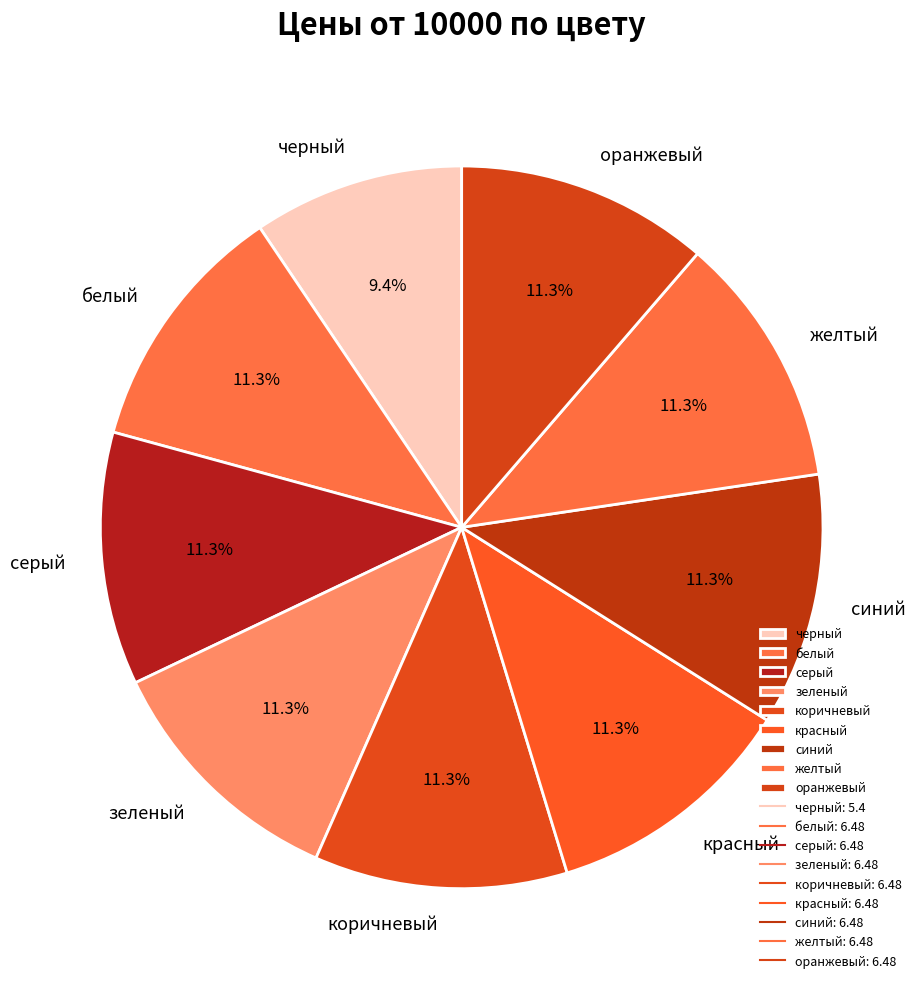

The красный slice represents 11% of the pie. True or false?

True